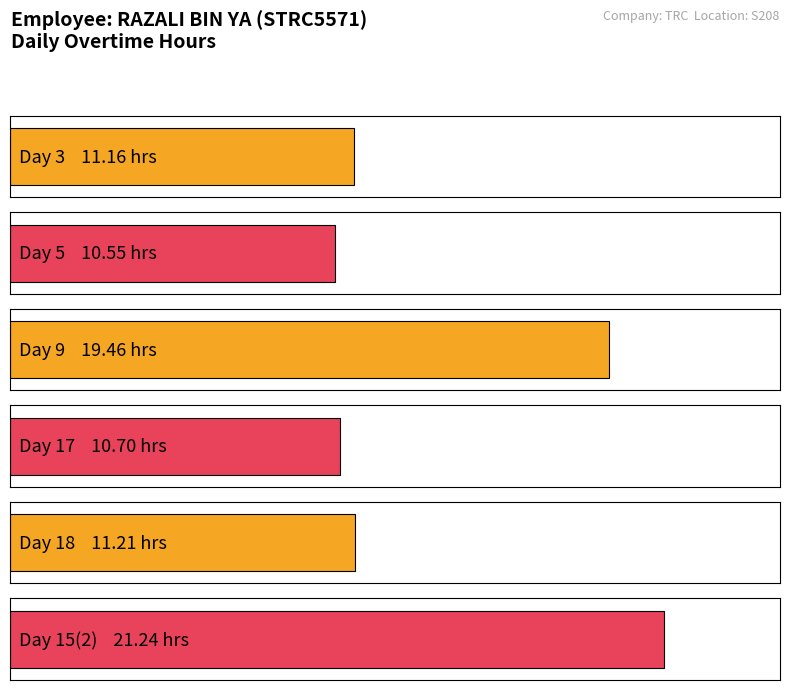

What is the difference between the maximum and minimum values?

10.7